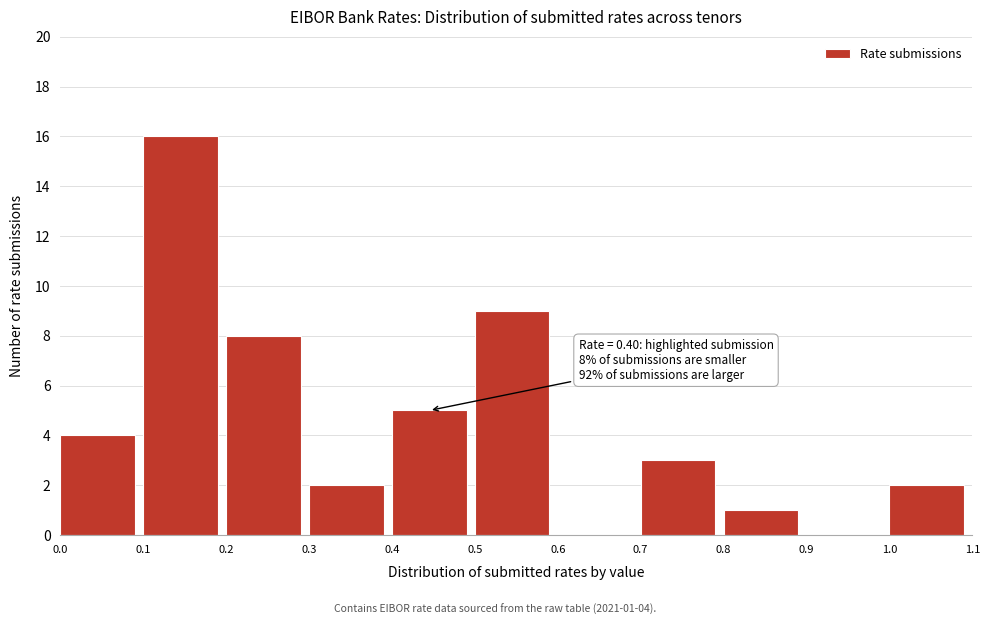

Which range on the x-axis has the tallest bar?

0.1 to 0.2